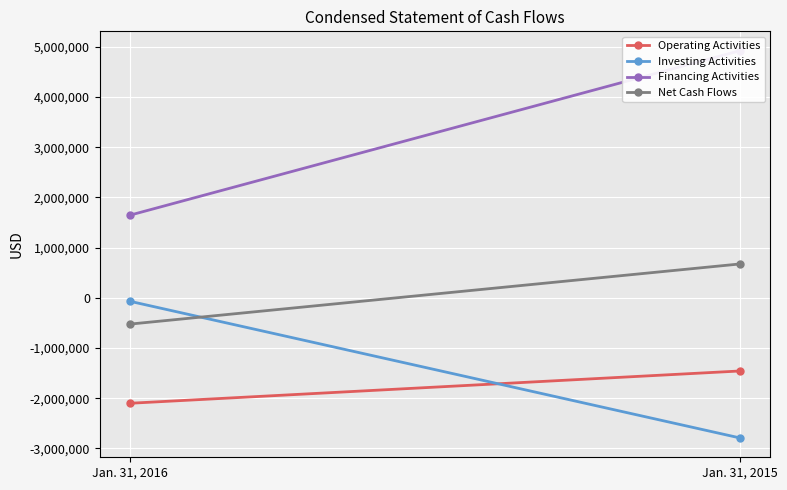

Reading left to right, transcribe all the data shown in this chart.

Operating Activities: -2100455	-1457555
Investing Activities: -70000	-2790759
Financing Activities: 1647271	4922709
Net Cash Flows: -523184	674395